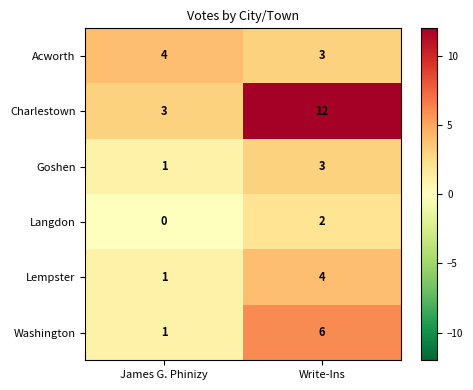

Which series has the largest range (max minus min)?

Charlestown